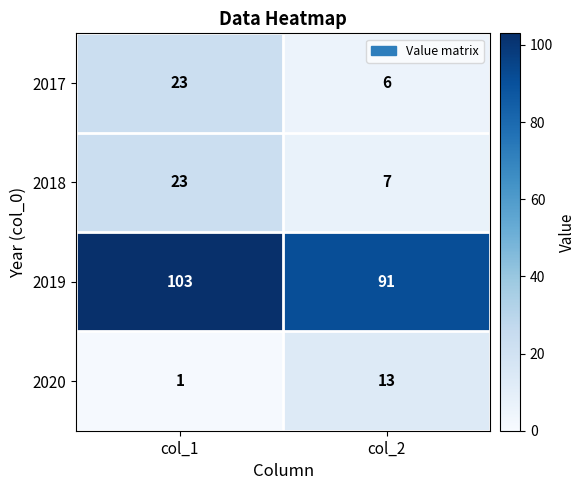

What is the sum of the 2017 values at col_2 and col_1?

29